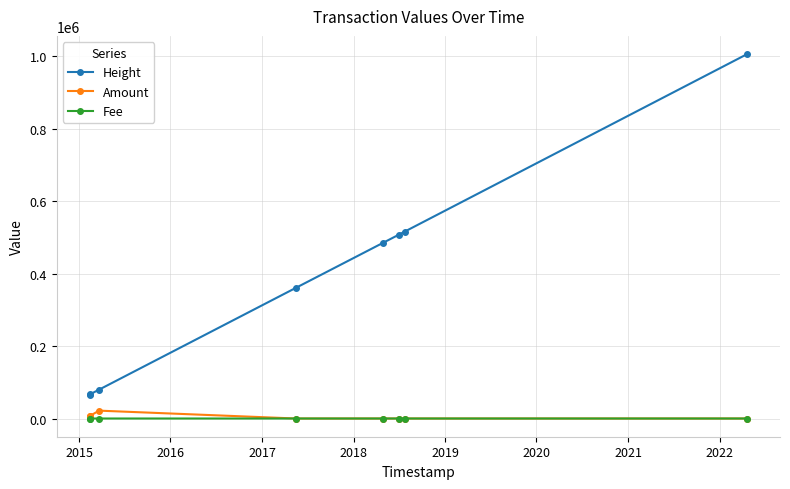

At how many categories does at least one series exceed 186521?

5